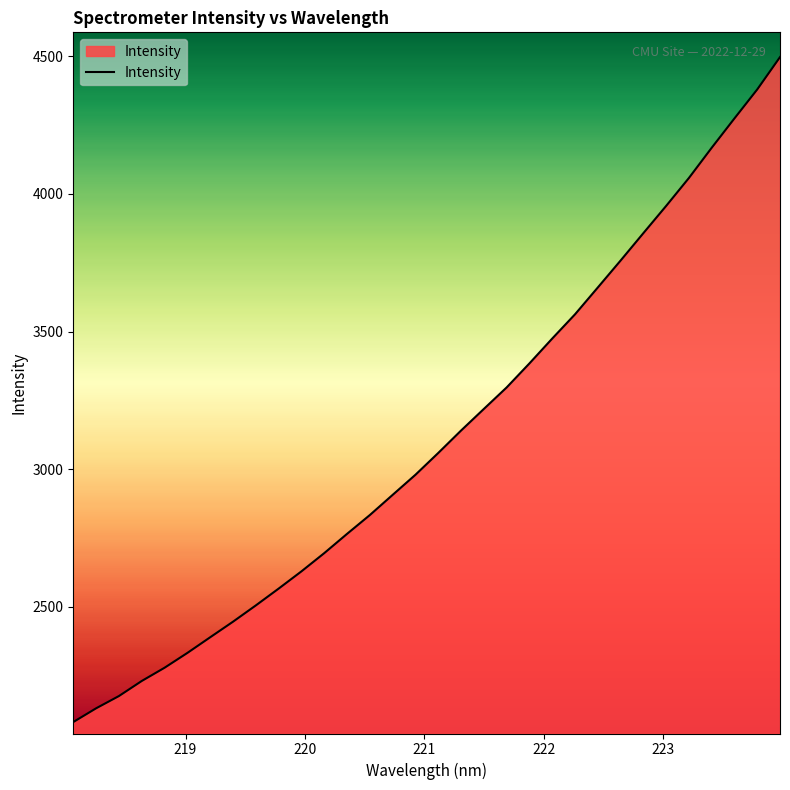

What is the maximum value shown in the chart?

4497.6